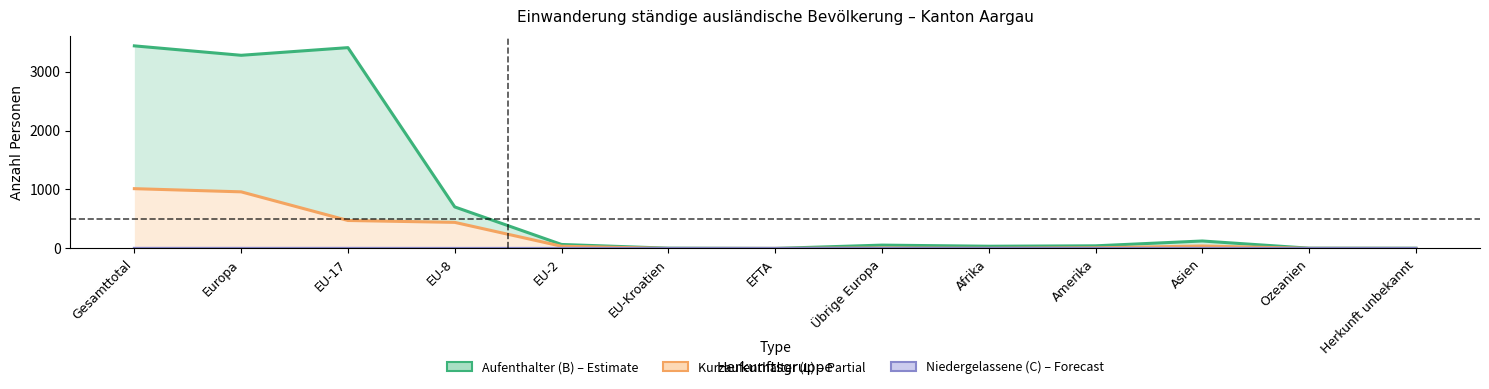

Which series has the largest total across all categories?

Aufenthalter (B) – Estimate